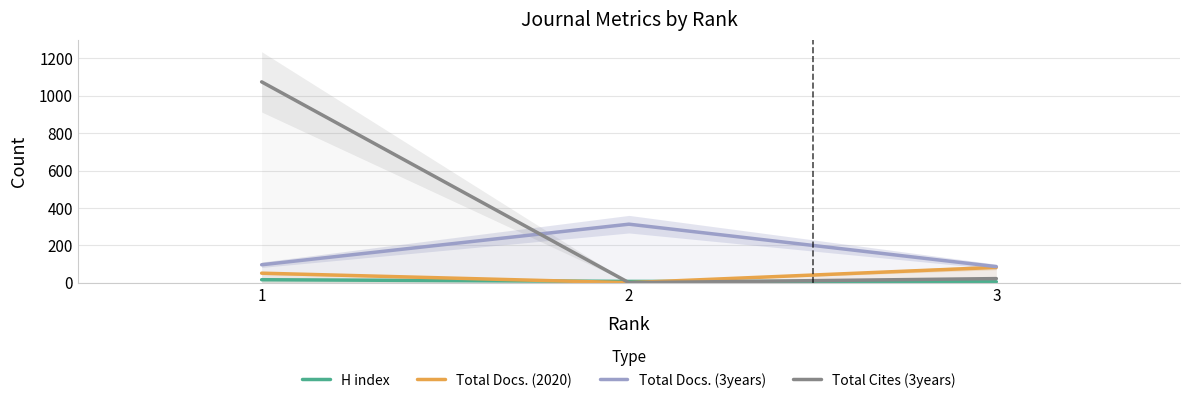

How many positive values does the Total Cites (3years) series have?

2